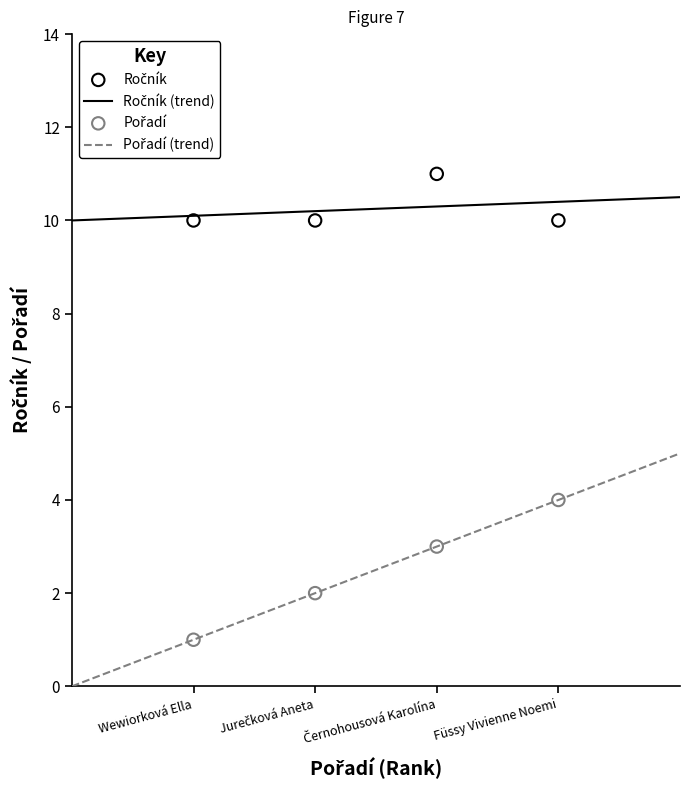

At which category is the sum across all series the highest?

Černohousová Karolína